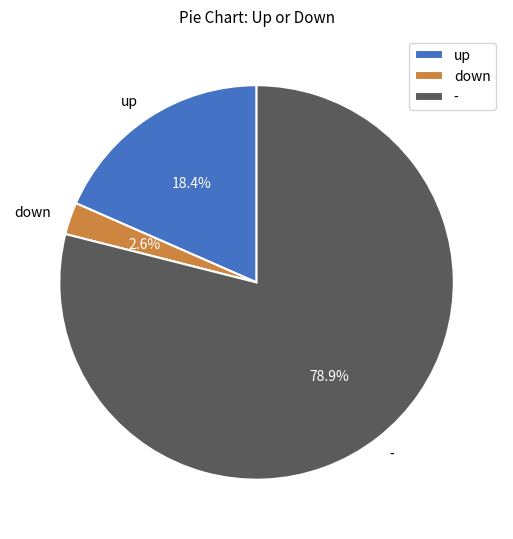

How much of the chart is everything except down?

97.4%